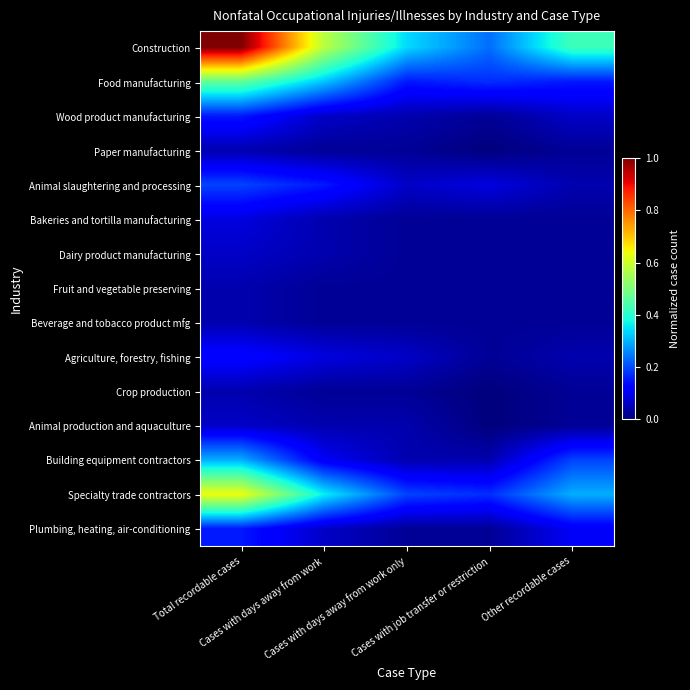

Reading left to right, extract all data points from this chart.

Construction: Total recordable cases=1.0	Cases with days away from work=0.6	Cases with days away from work only=0.3	Cases with job transfer or restriction=0.2	Other recordable cases=0.4
Food manufacturing: Total recordable cases=0.5	Cases with days away from work=0.3	Cases with days away from work only=0.1	Cases with job transfer or restriction=0.2	Other recordable cases=0.1
Wood product manufacturing: Total recordable cases=0.1	Cases with days away from work=0.1	Cases with days away from work only=0.0	Cases with job transfer or restriction=0.0	Other recordable cases=0.1
Paper manufacturing: Total recordable cases=0.0	Cases with days away from work=0.0	Cases with days away from work only=0.0	Cases with job transfer or restriction=0.0	Other recordable cases=0.0
Animal slaughtering and processing: Total recordable cases=0.2	Cases with days away from work=0.1	Cases with days away from work only=0.1	Cases with job transfer or restriction=0.1	Other recordable cases=0.0
Bakeries and tortilla manufacturing: Total recordable cases=0.1	Cases with days away from work=0.0	Cases with days away from work only=0.0	Cases with job transfer or restriction=0.0	Other recordable cases=0.0
Dairy product manufacturing: Total recordable cases=0.1	Cases with days away from work=0.0	Cases with days away from work only=0.0	Cases with job transfer or restriction=0.0	Other recordable cases=0.0
Fruit and vegetable preserving: Total recordable cases=0.0	Cases with days away from work=0.0	Cases with days away from work only=0.0	Cases with job transfer or restriction=0.0	Other recordable cases=0.0
Beverage and tobacco product mfg: Total recordable cases=0.0	Cases with days away from work=0.0	Cases with days away from work only=0.0	Cases with job transfer or restriction=0.0	Other recordable cases=0.0
Agriculture, forestry, fishing: Total recordable cases=0.1	Cases with days away from work=0.1	Cases with days away from work only=0.1	Cases with job transfer or restriction=0.0	Other recordable cases=0.0
Crop production: Total recordable cases=0.0	Cases with days away from work=0.0	Cases with days away from work only=0.0	Cases with job transfer or restriction=0.0	Other recordable cases=0.0
Animal production and aquaculture: Total recordable cases=0.1	Cases with days away from work=0.0	Cases with days away from work only=0.0	Cases with job transfer or restriction=0.0	Other recordable cases=0.0
Building equipment contractors: Total recordable cases=0.3	Cases with days away from work=0.1	Cases with days away from work only=0.0	Cases with job transfer or restriction=0.0	Other recordable cases=0.2
Specialty trade contractors: Total recordable cases=0.6	Cases with days away from work=0.4	Cases with days away from work only=0.2	Cases with job transfer or restriction=0.2	Other recordable cases=0.3
Plumbing, heating, air-conditioning: Total recordable cases=0.1	Cases with days away from work=0.1	Cases with days away from work only=0.0	Cases with job transfer or restriction=0.0	Other recordable cases=0.1